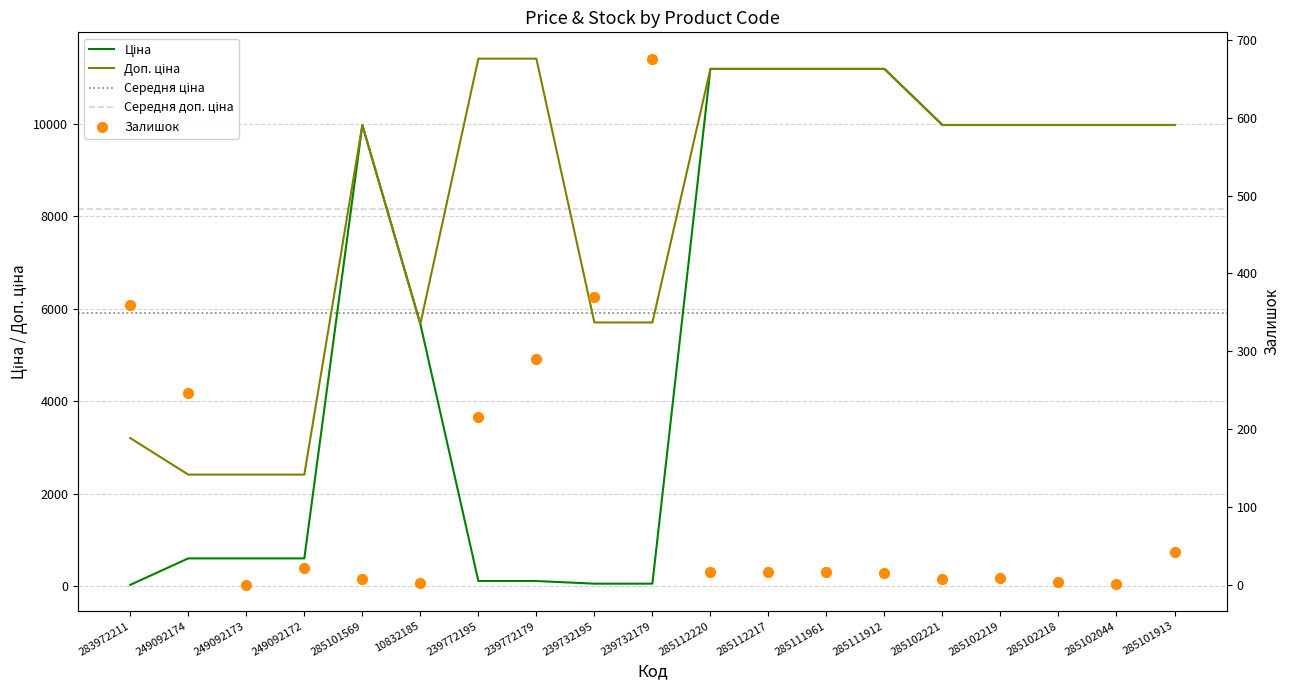

What are all the series names shown in the legend?

Ціна, Доп. ціна, Залишок